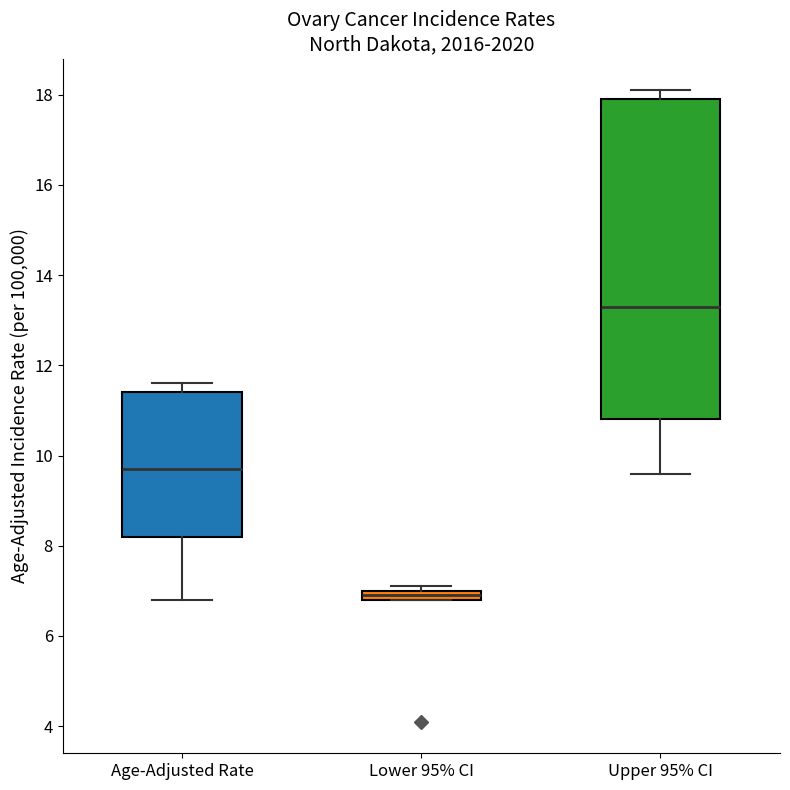

Which box is the tallest, from its lower edge to its upper edge?

Upper 95% CI